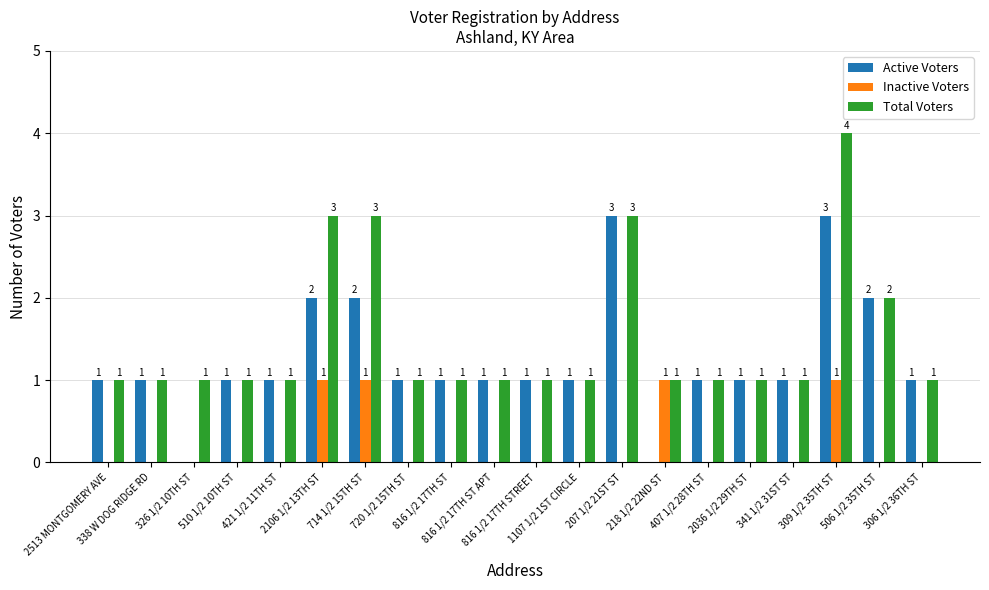

What is the greatest value displayed?

4